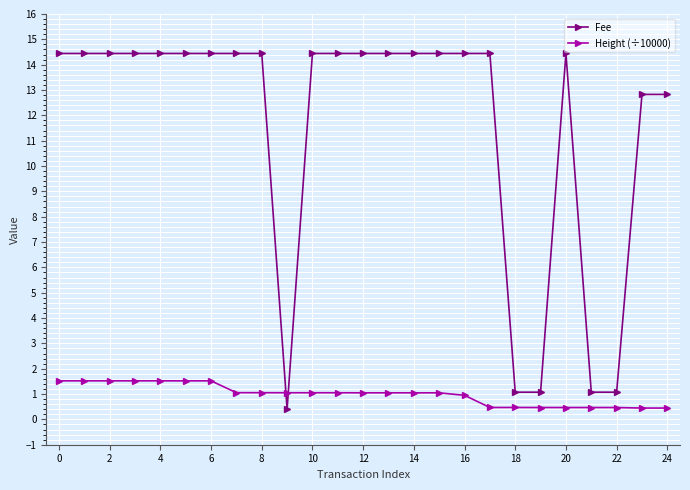

List the series in order of their peak value, lowest first.

Height (÷10000), Fee